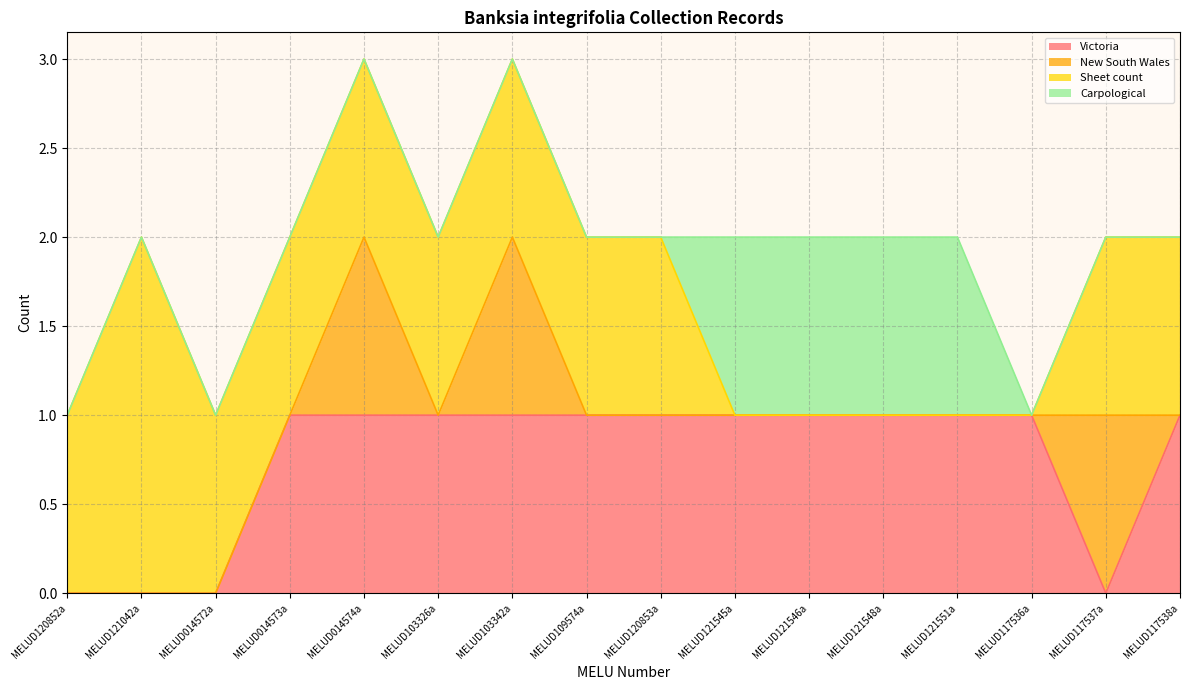

What is the label of the 2nd point from the left?

MELUD121042a